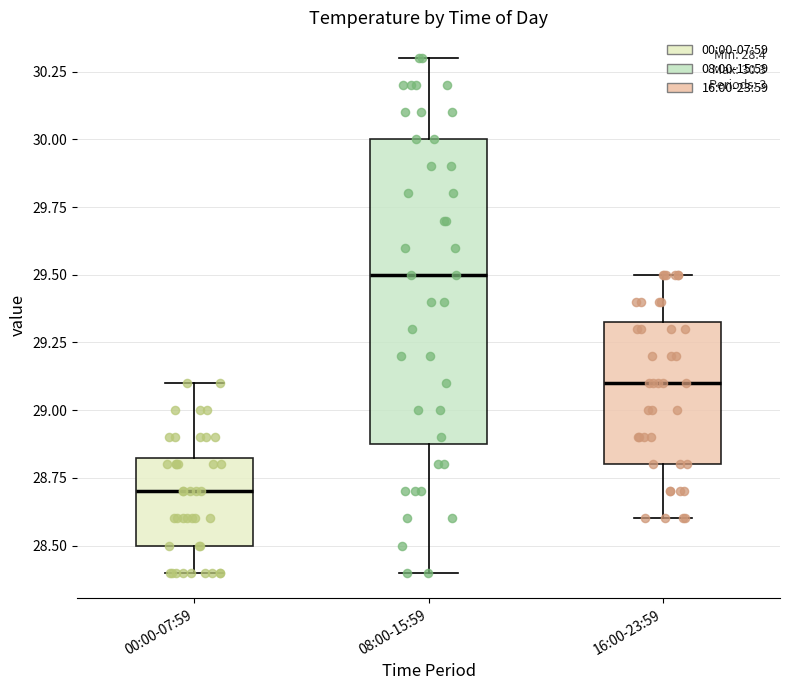

Which box's median line is the lowest?

00:00-07:59